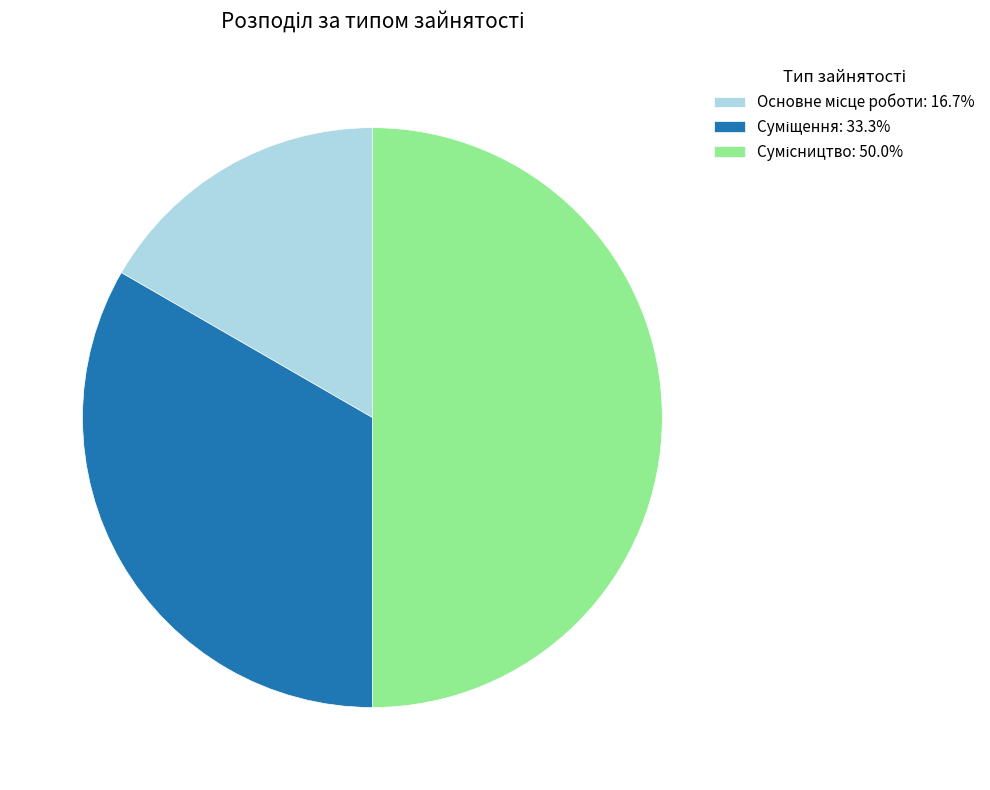

What is the change in value from Основне місце роботи to Суміщення?

+1